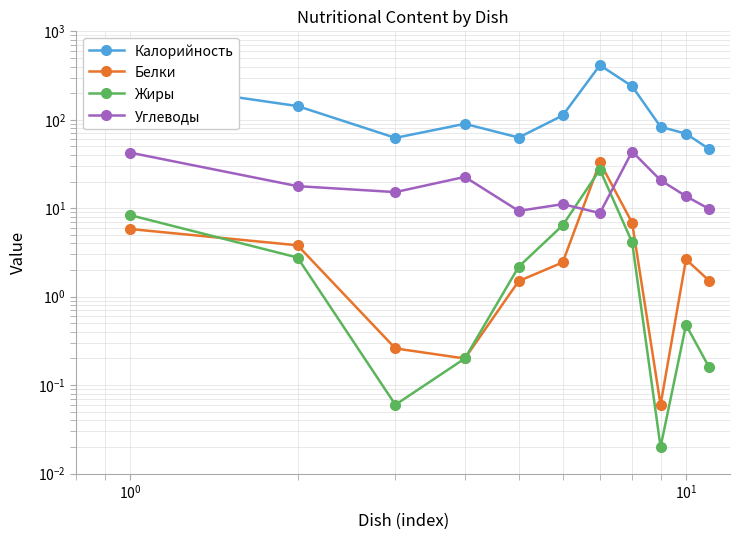

At how many categories does at least one series exceed 146?

3